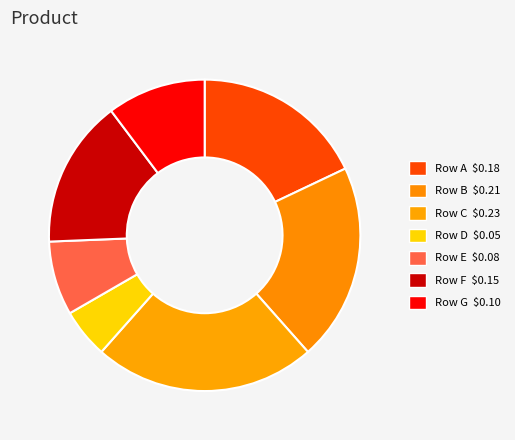

How many segments does this pie chart have?

7